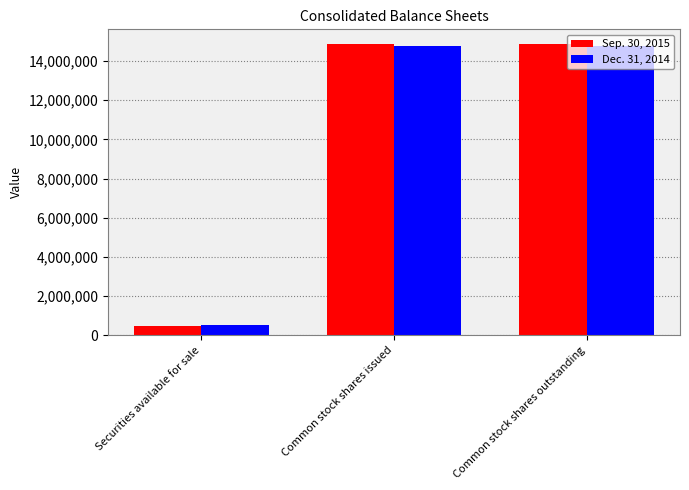

Which label corresponds to the smallest value in the chart?

Securities available for sale